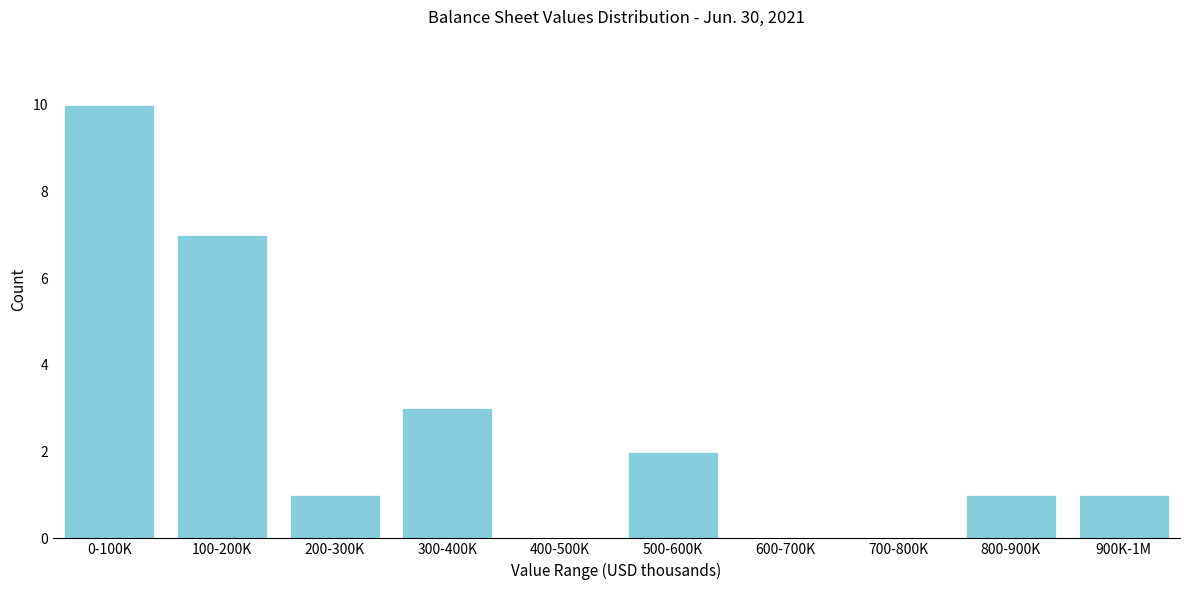

Reading left to right, transcribe all the data shown in this chart.

0-100K=10	100-200K=7	200-300K=1	300-400K=3	400-500K=0	500-600K=2	600-700K=0	700-800K=0	800-900K=1	900K-1M=1